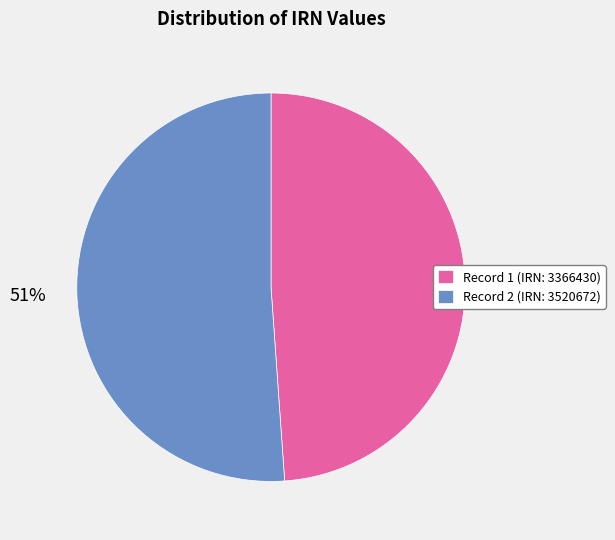

Which slice is the smallest?

Record 1 (IRN: 3366430)